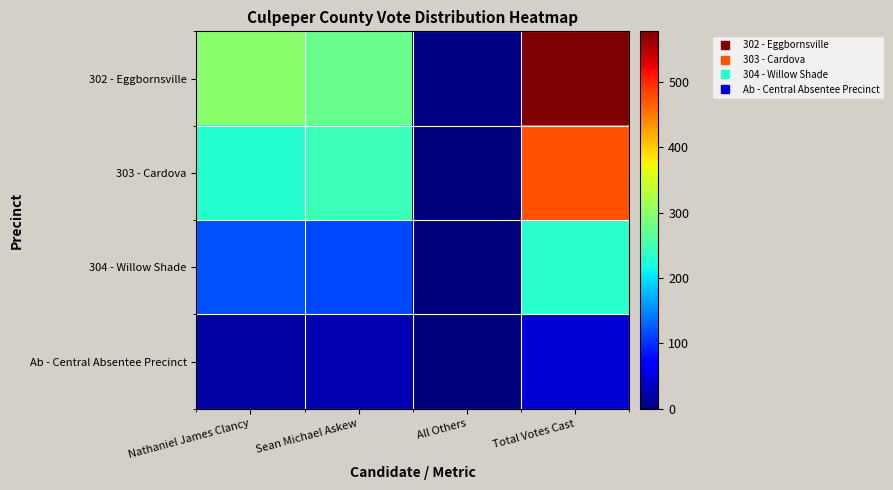

Reading left to right, what are all the values shown in this chart?

302 - Eggbornsville: Nathaniel James Clancy=298	Sean Michael Askew=275	All Others=4	Total Votes Cast=577
303 - Cardova: Nathaniel James Clancy=229	Sean Michael Askew=244	All Others=1	Total Votes Cast=474
304 - Willow Shade: Nathaniel James Clancy=118	Sean Michael Askew=114	All Others=0	Total Votes Cast=232
Ab - Central Absentee Precinct: Nathaniel James Clancy=20	Sean Michael Askew=25	All Others=0	Total Votes Cast=45